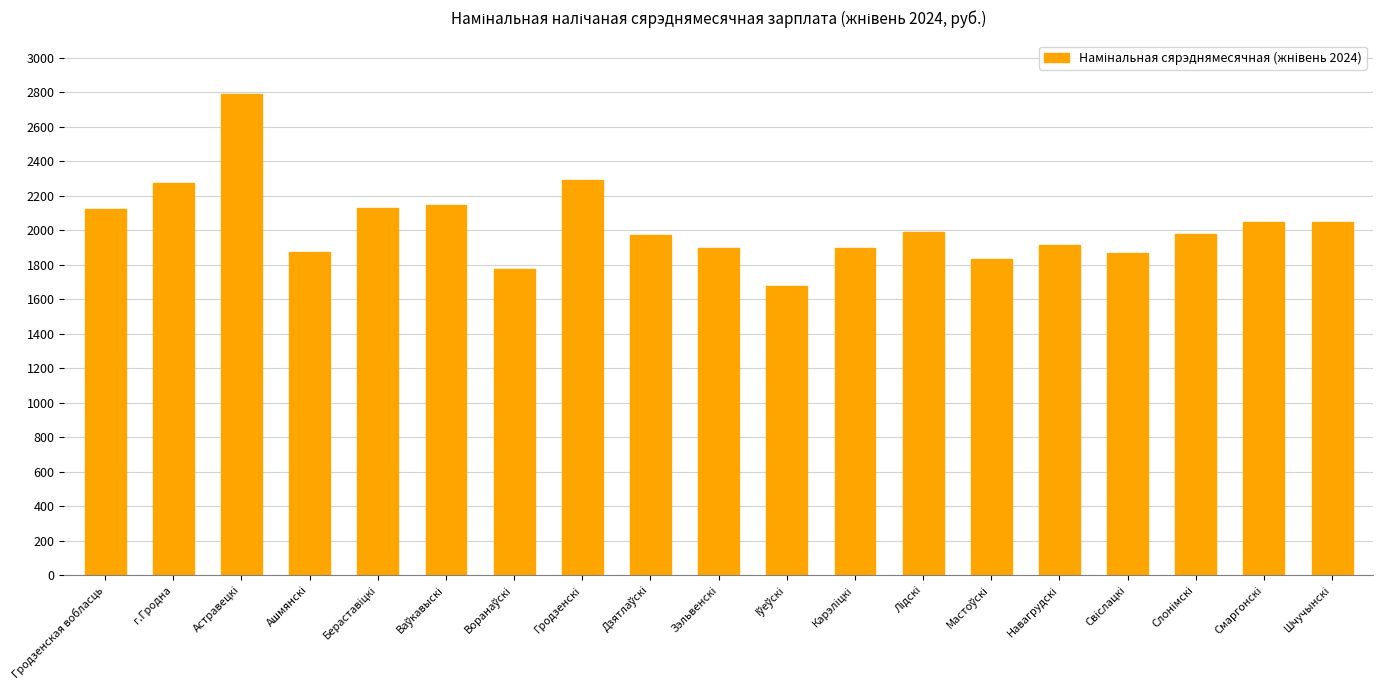

What is the label of the 10th bar from the right?

Зэльвенскi